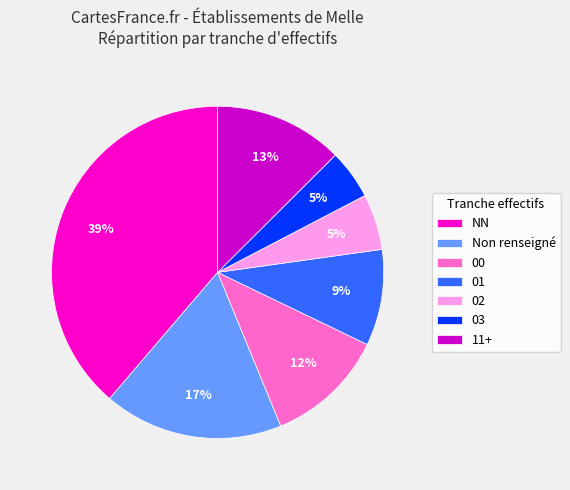

Count the number of slices in the pie.

7